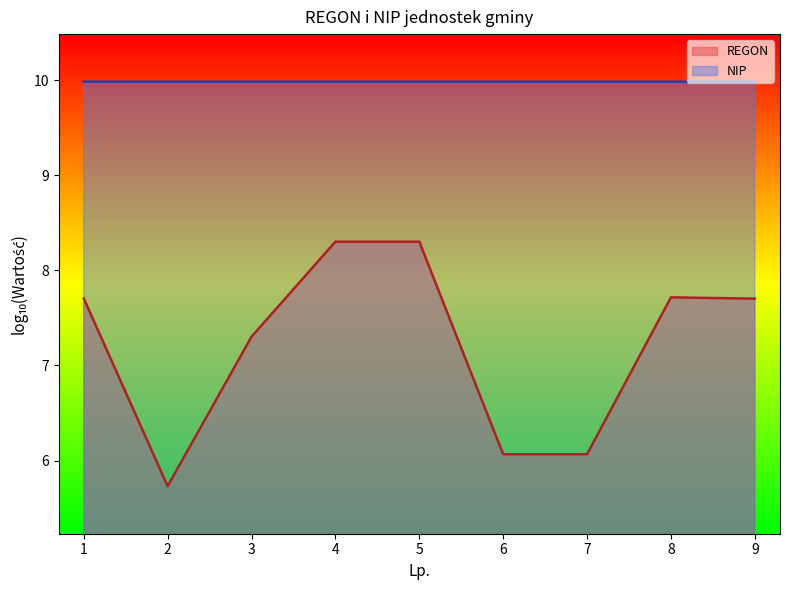

Which label corresponds to the smallest value in the chart?

2